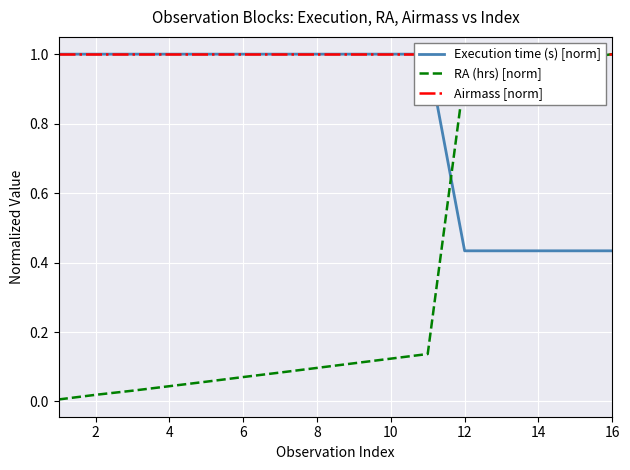

What is the minimum value for Execution time (s) [norm]?

0.4